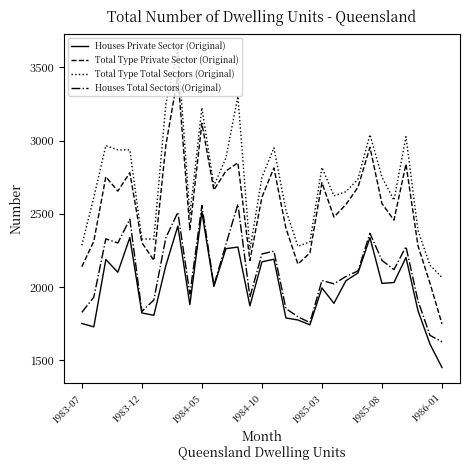

What is the average value of the Total Type Total Sectors (Original) series?

2702